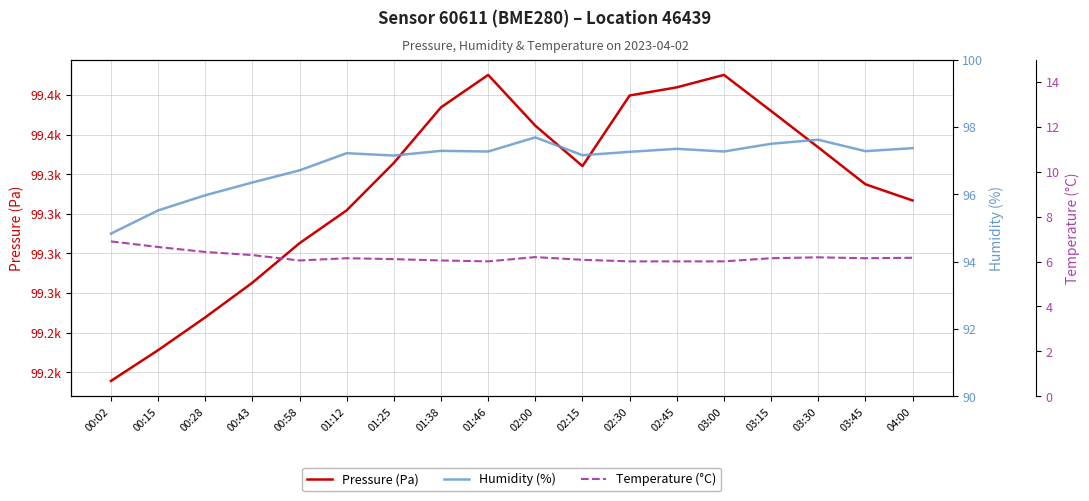

What is the spread (max minus min) of values at 00:02?

99212.6